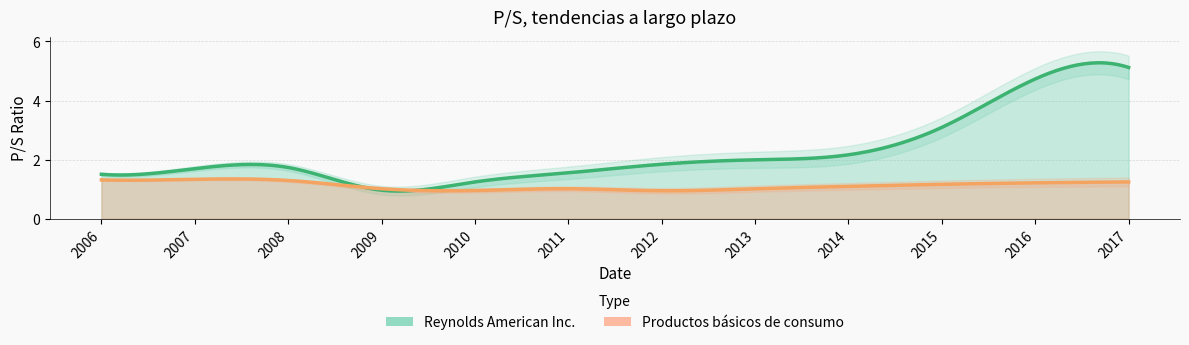

At which label does Reynolds American Inc. reach its minimum?

2009